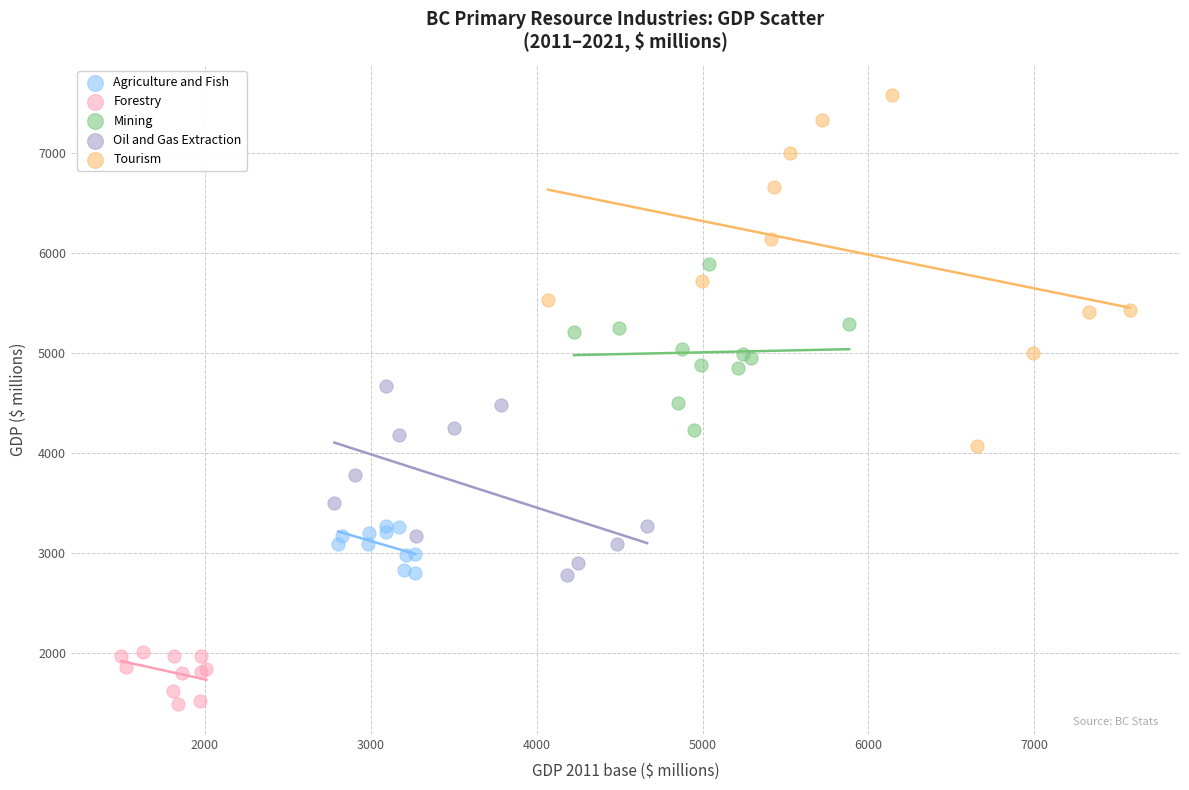

Which series has the widest spread of Y values?

Tourism